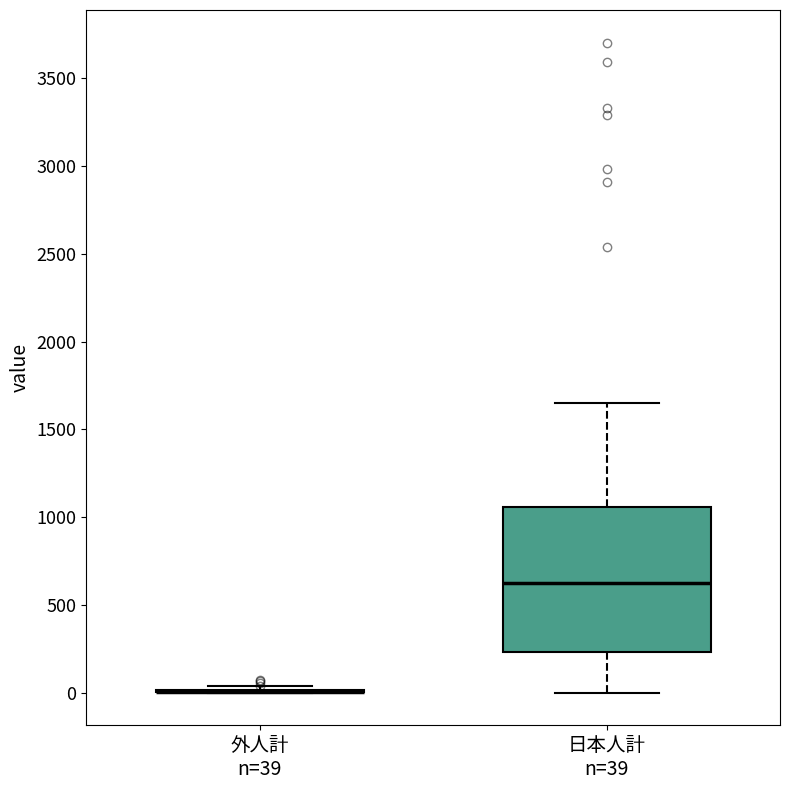

Reading left to right, read every box against the y-axis: the position of its median line, the range the box covers, and the ends of its whiskers. The values are not printed on the chart, so give them approximately, as read against the axis.

外人計 n=39: box collapsed to a line at 0, whiskers 0 to 50
日本人計 n=39: median 600, box 250 to 1050, whiskers 0 to 1650